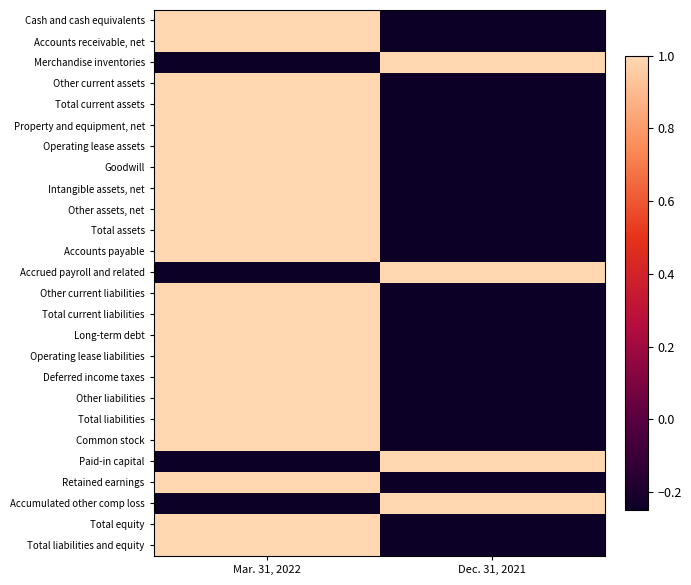

At which category is the sum across all series the highest?

Mar. 31, 2022